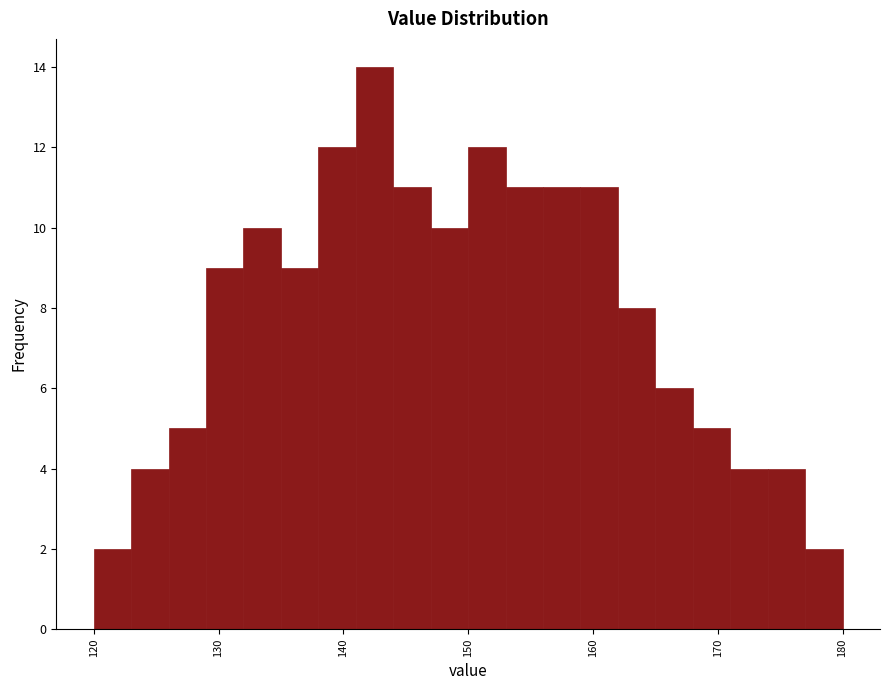

Read against the x-axis, roughly where is the centre of the tallest bar?

143